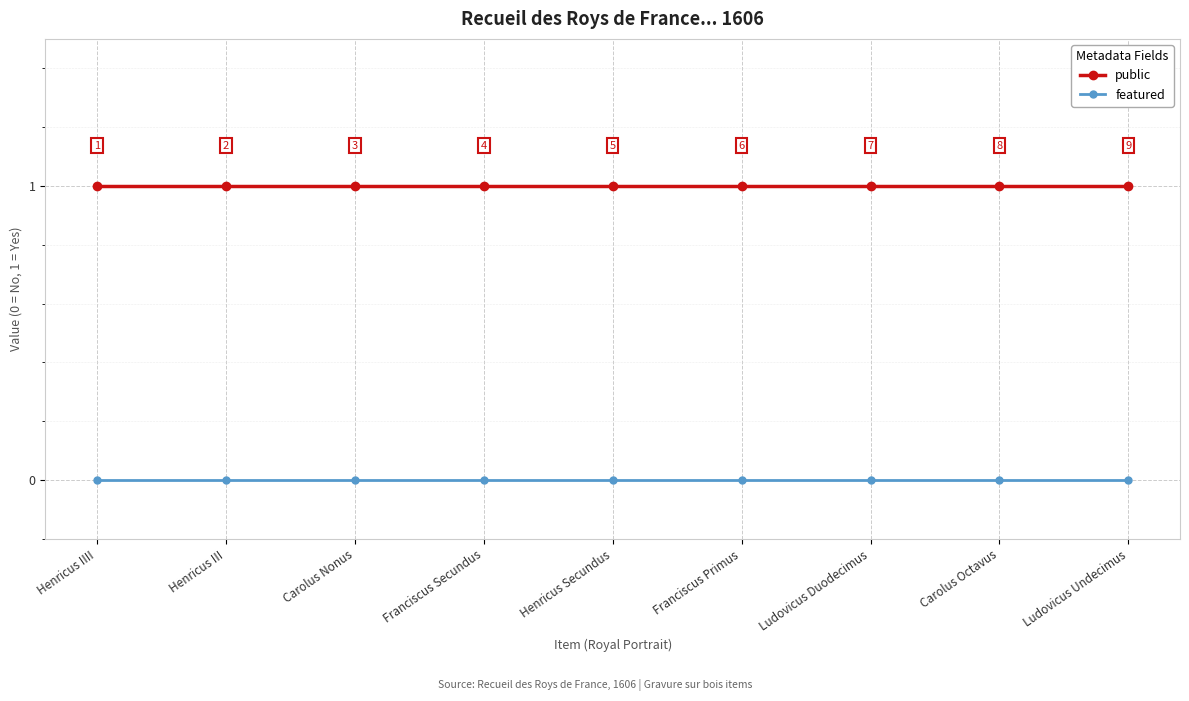

True or false: public and featured cross at least once.

False